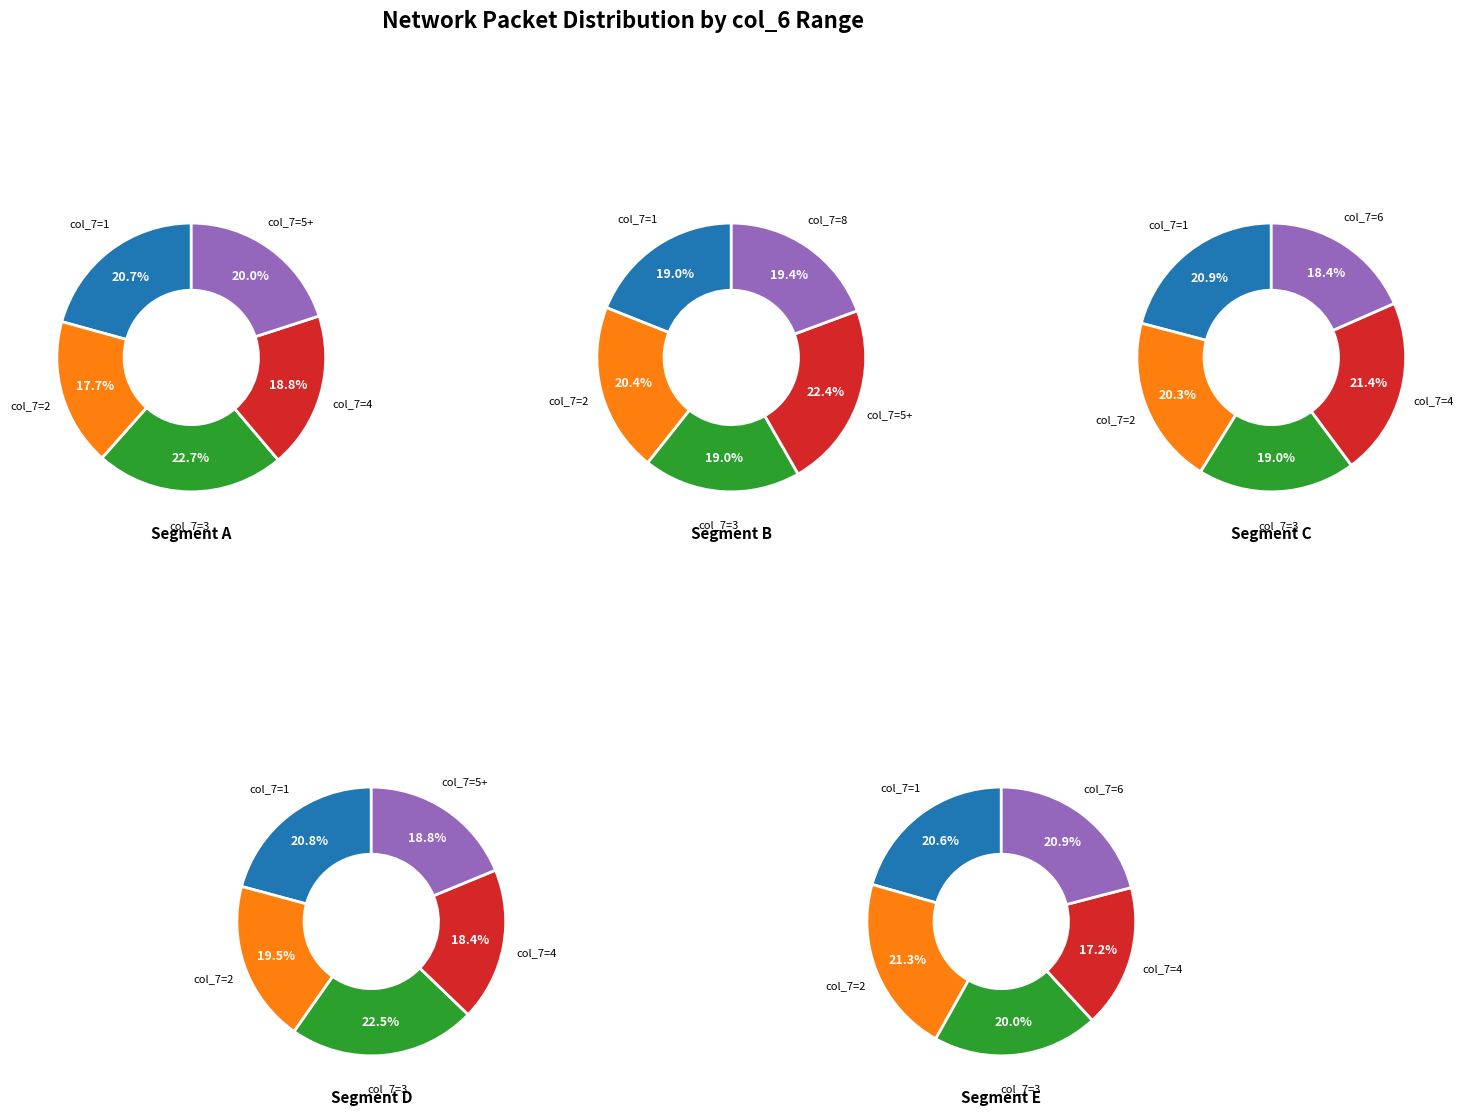

Does any single category account for the majority?

No